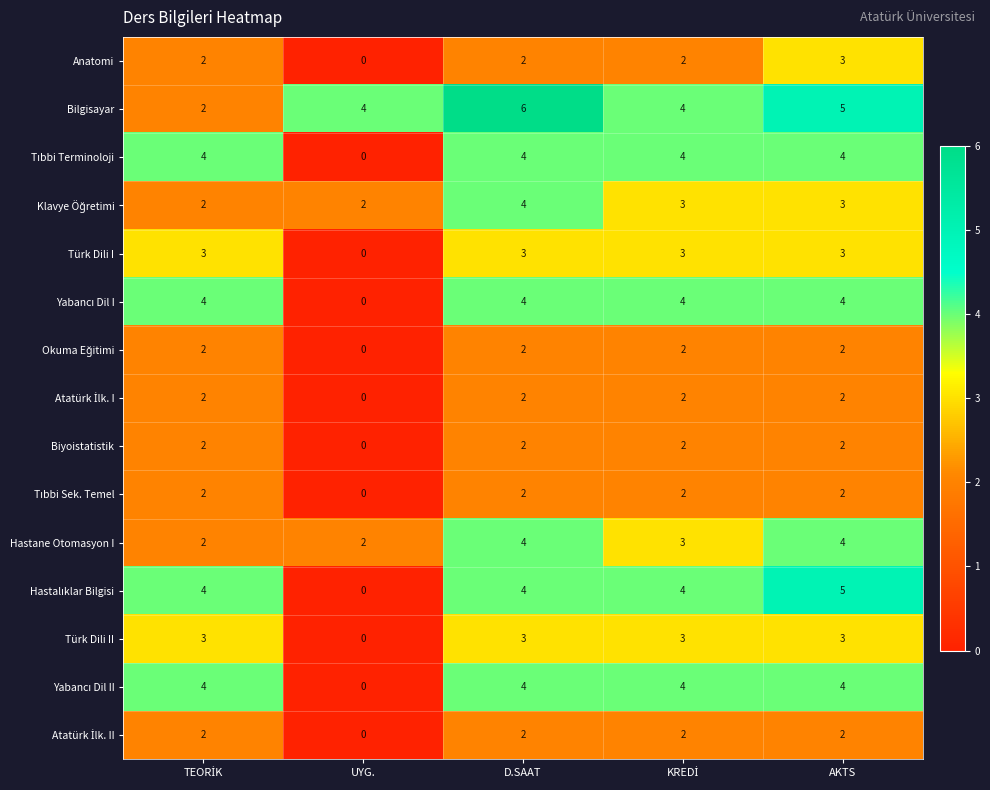

The Türk Dili I series shows 3 at AKTS. True or false?

True